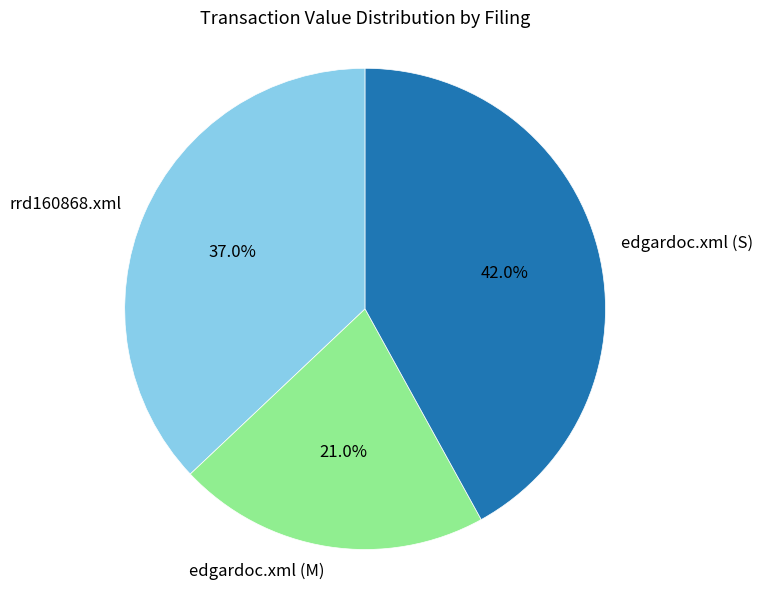

True or false: rrd160868.xml accounts for 43% of the total.

False